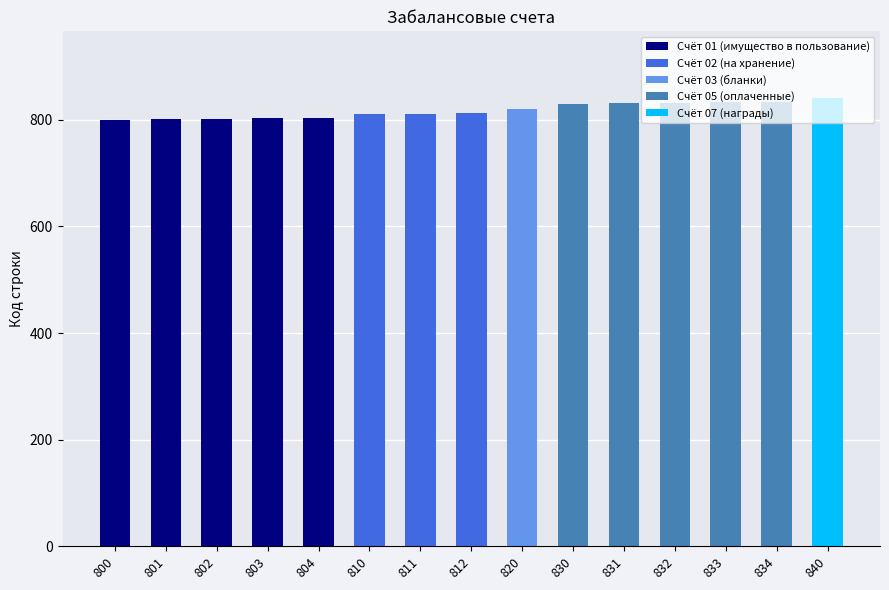

What is the ratio of the value at 820 to the value at 804?

1.0